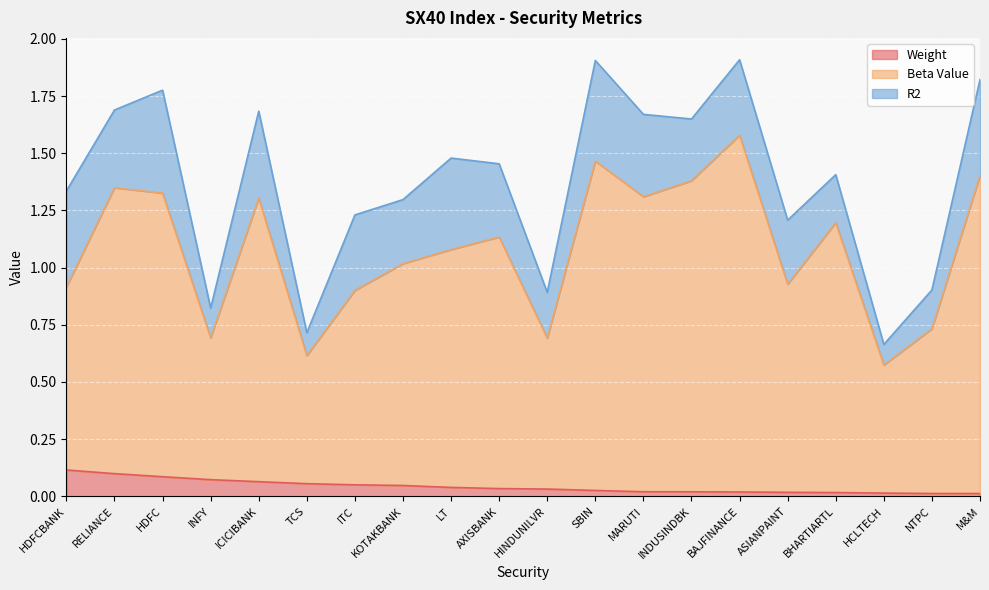

What is the greatest value displayed?

1.6